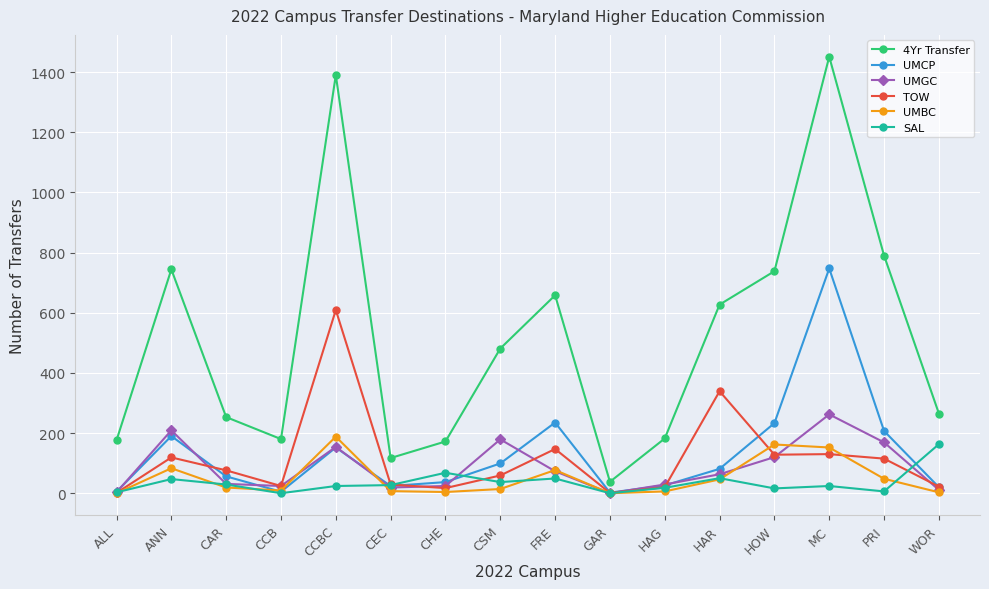

Which series has the largest total across all categories?

4Yr Transfer